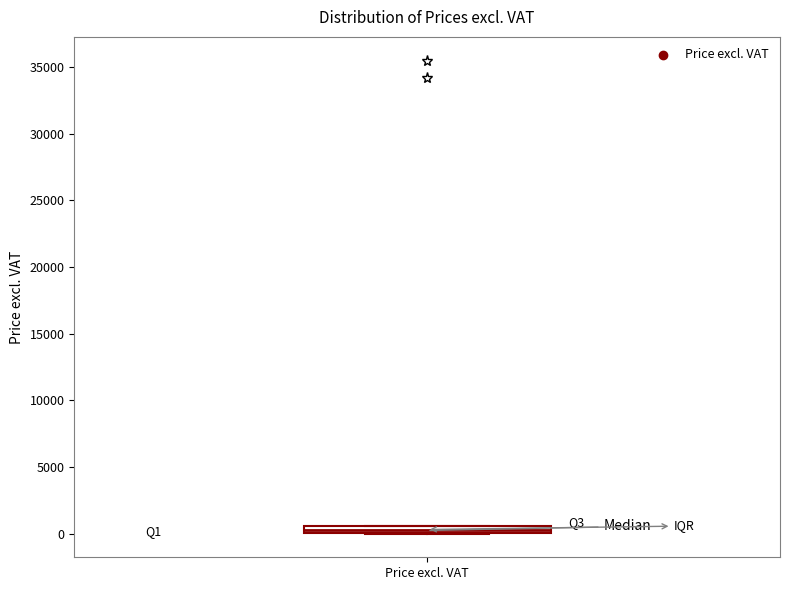

Where is the upper edge of the box for Price excl. VAT on the y-axis? The values are not printed on the chart, so give them approximately, as read against the axis.

500